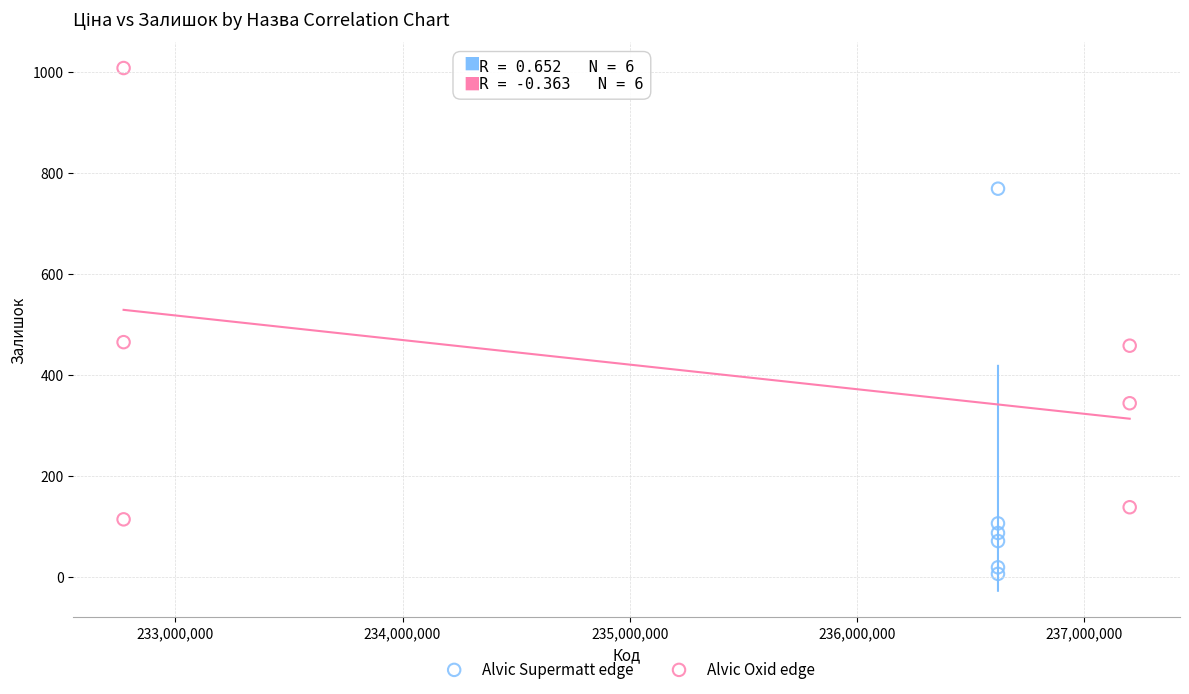

Which series has the largest Y range (max minus min)?

Alvic Oxid edge